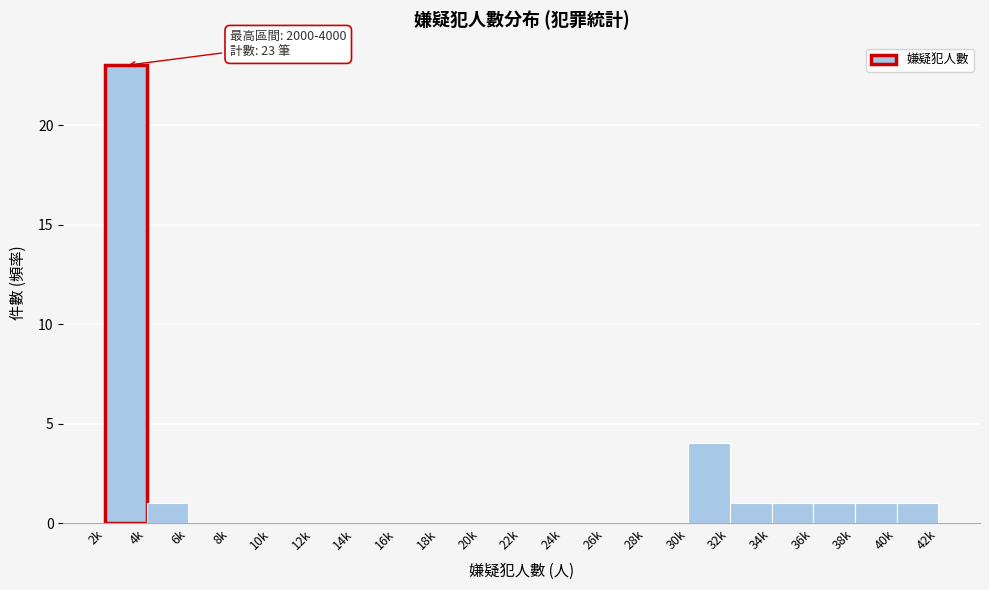

Reading left to right, list all the values displayed in this chart.

2k=23	4k=1	6k=0	8k=0	10k=0	12k=0	14k=0	16k=0	18k=0	20k=0	22k=0	24k=0	26k=0	28k=0	30k=4	32k=1	34k=1	36k=1	38k=1	40k=1